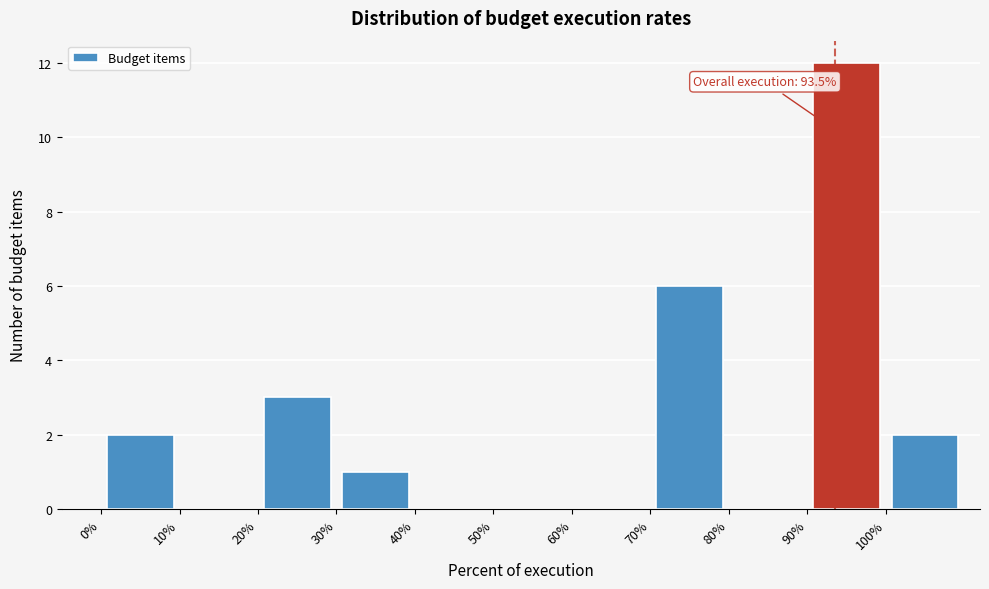

Over which range of the x-axis is the bar tallest?

90 to 100